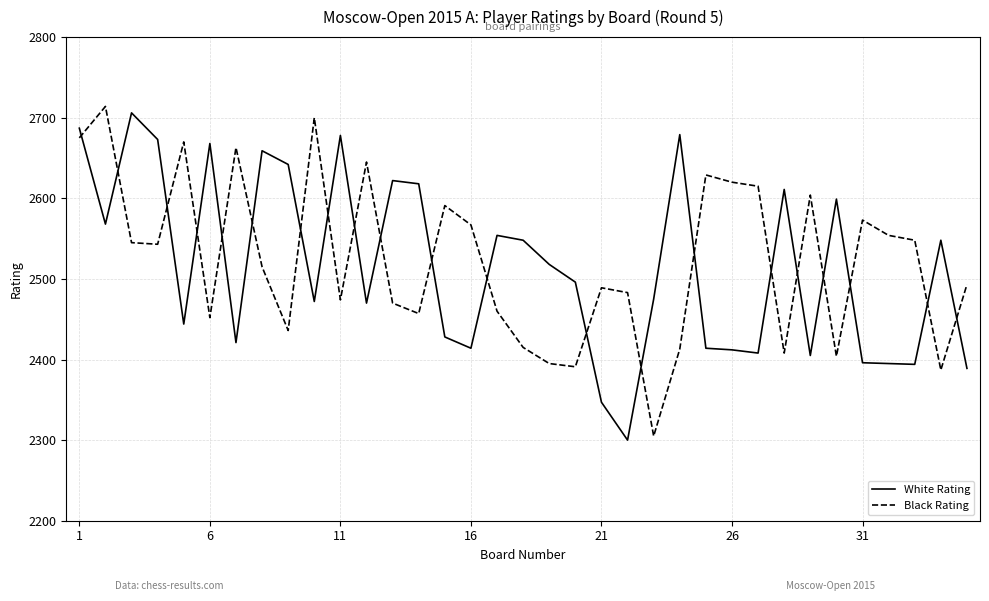

Which series ends up on top after the final intersection of White Rating and Black Rating?

Black Rating